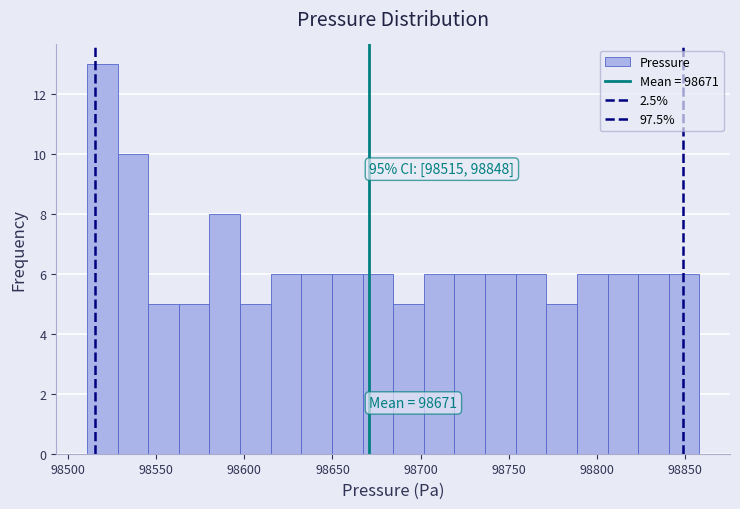

Around what value on the x-axis is the tallest bar? Give the approximate position of its centre, as read against the axis.

98520